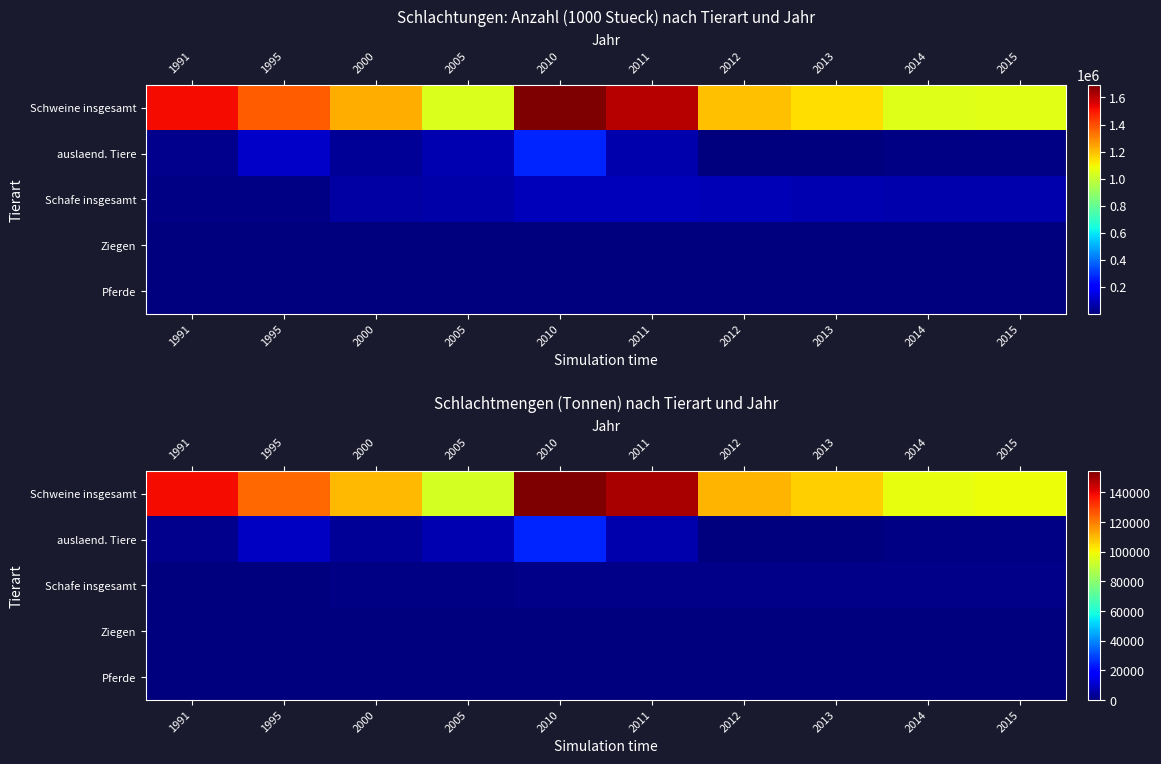

What is the total value across all series at 2011?

157223